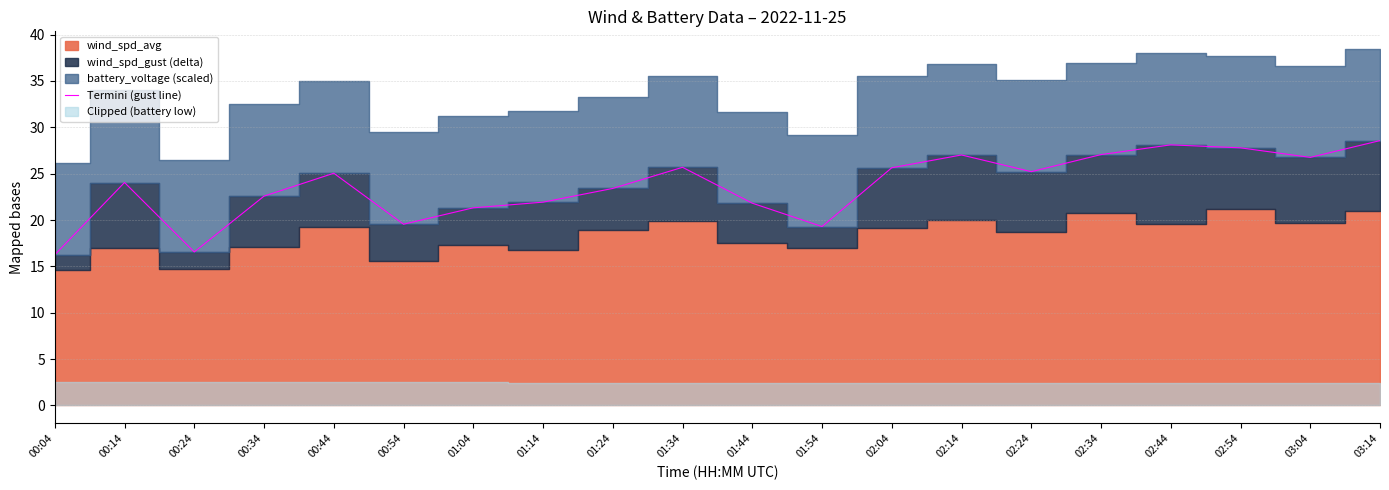

The Termini (gust line) series shows 24.1 at 00:14. True or false?

True